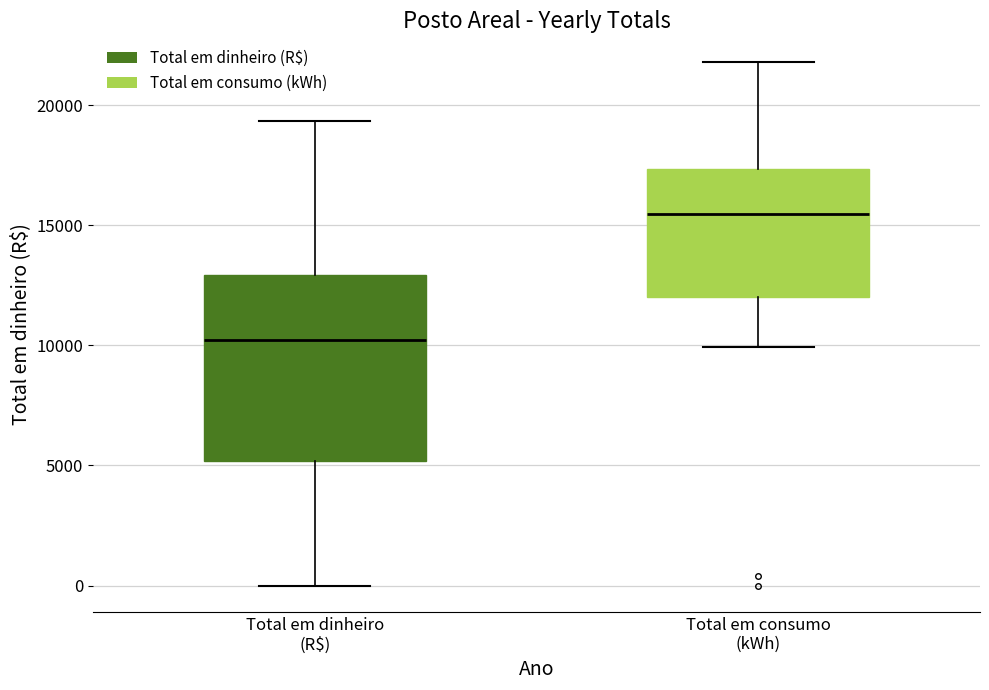

Reading left to right, transcribe this box plot: for each box, give where its median line is, the range the box spans, and where its two whiskers end, as read against the y-axis. The values are not printed on the chart, so give them approximately, as read against the axis.

Total em dinheiro (R$): median 10000, box 5000 to 13000, whiskers 0 to 19500
Total em consumo (kWh): median 15500, box 12000 to 17500, whiskers 10000 to 22000